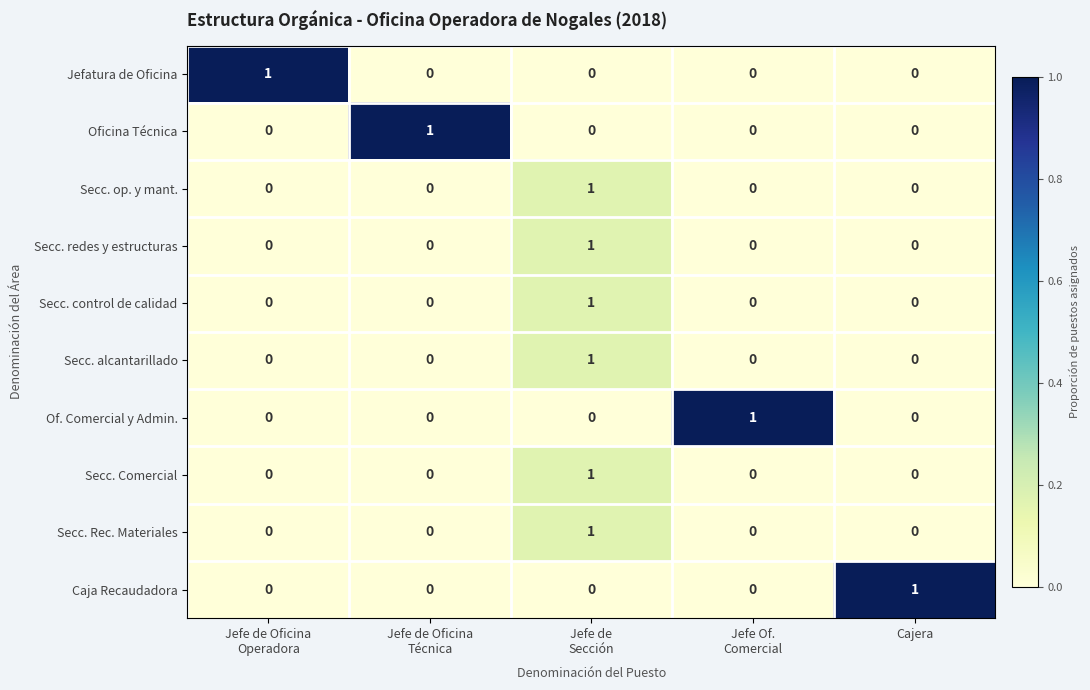

What is the total value across all series at Cajera?

1